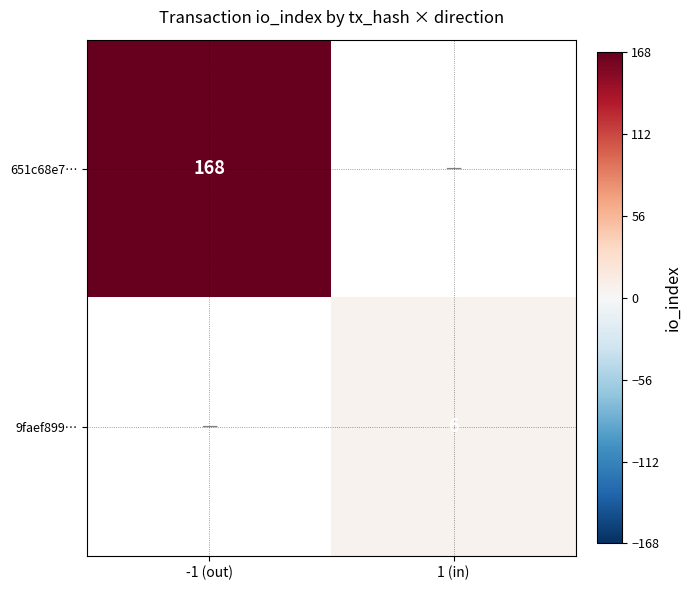

Is it true that 651c68e7… equals 168 at -1 (out)?

True